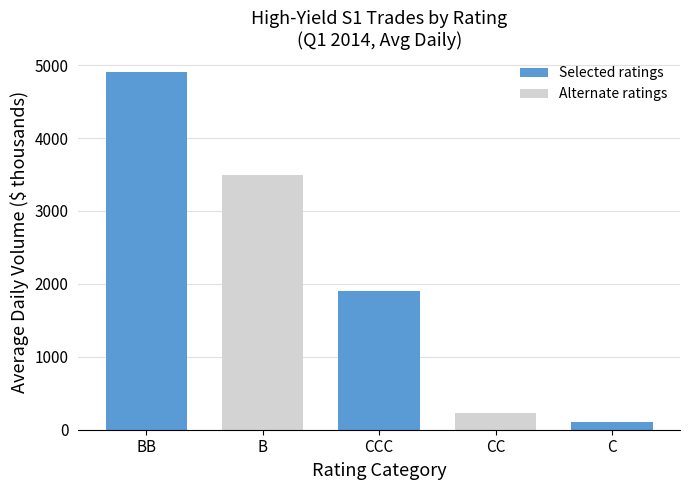

Where does the data first go above 1900?

BB